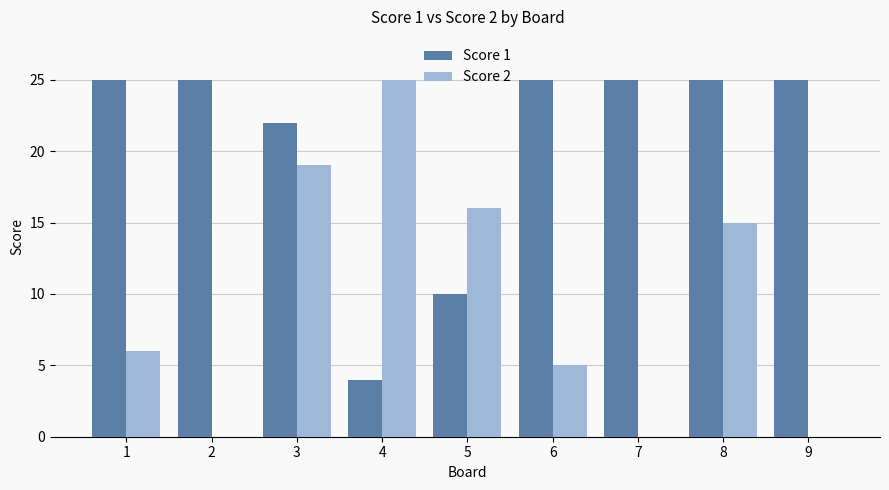

How many groups of bars are there?

9